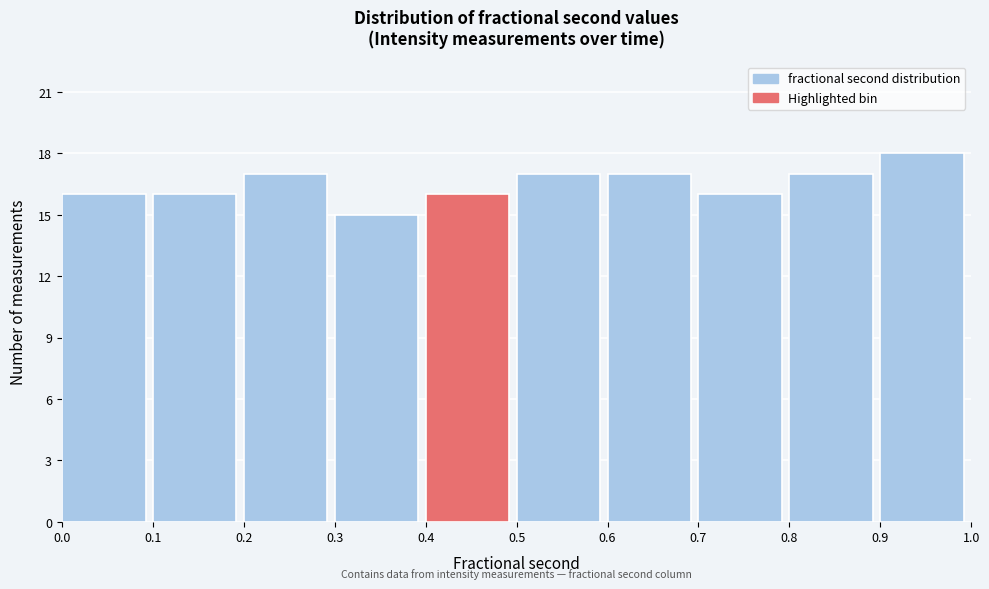

How tall is the bar that spans 0.4 to 0.5 on the x-axis? The values are not printed on the chart, so give them approximately, as read against the axis.

16